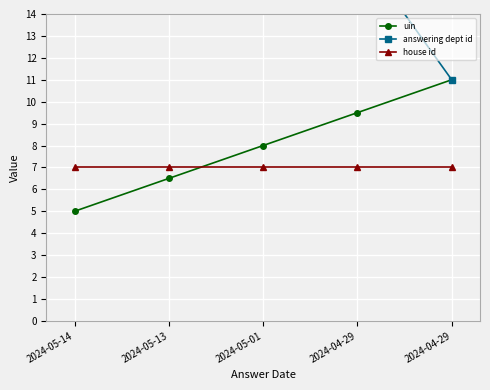

The value of house id at 2024-05-13 is 7.0. True or false?

True